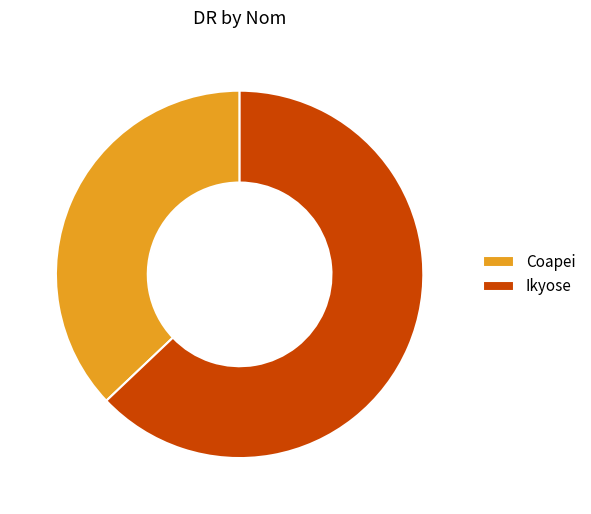

Is Ikyose the majority of the pie?

Yes